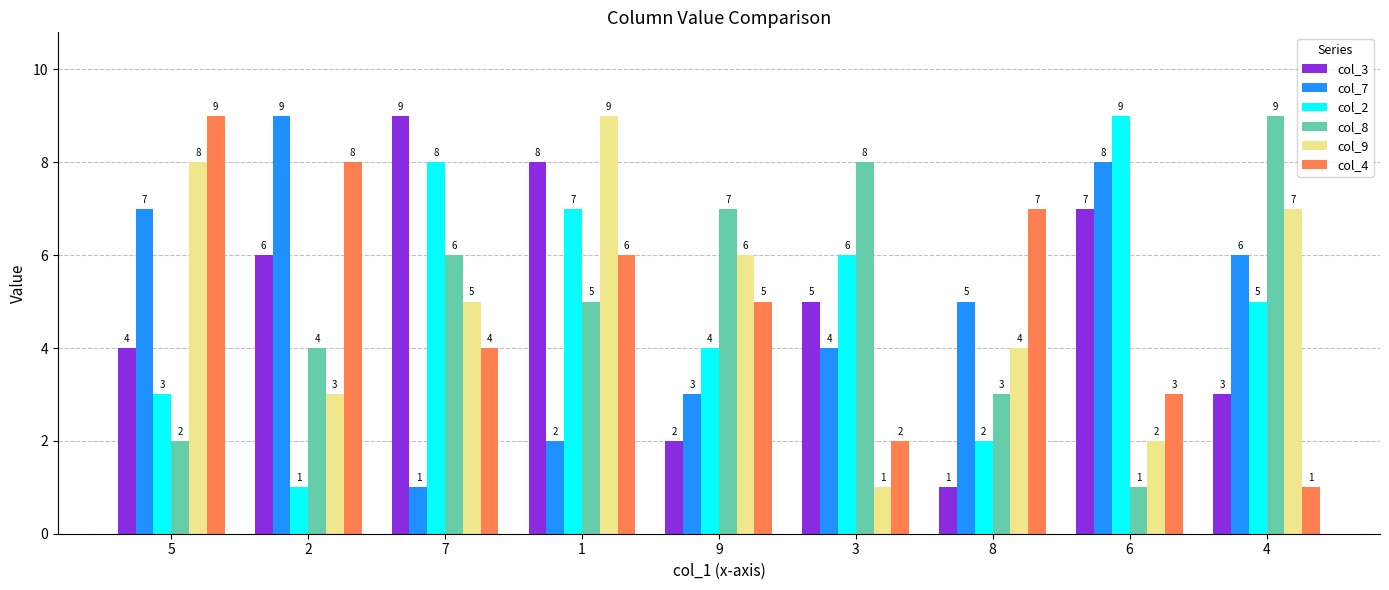

Reading left to right, what are all the values shown in this chart?

col_3: 4	6	9	8	2	5	1	7	3
col_7: 7	9	1	2	3	4	5	8	6
col_2: 3	1	8	7	4	6	2	9	5
col_8: 2	4	6	5	7	8	3	1	9
col_9: 8	3	5	9	6	1	4	2	7
col_4: 9	8	4	6	5	2	7	3	1